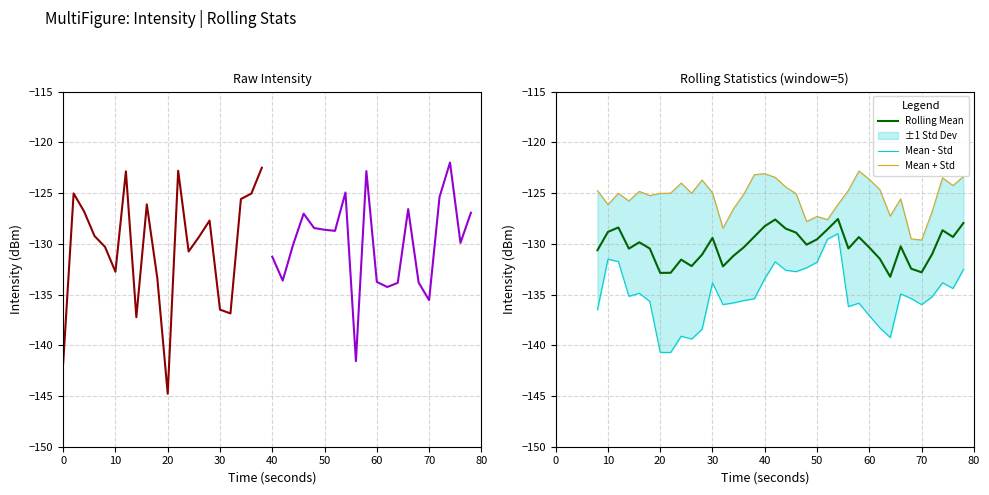

What is the total value across all series at 18?

-256.2